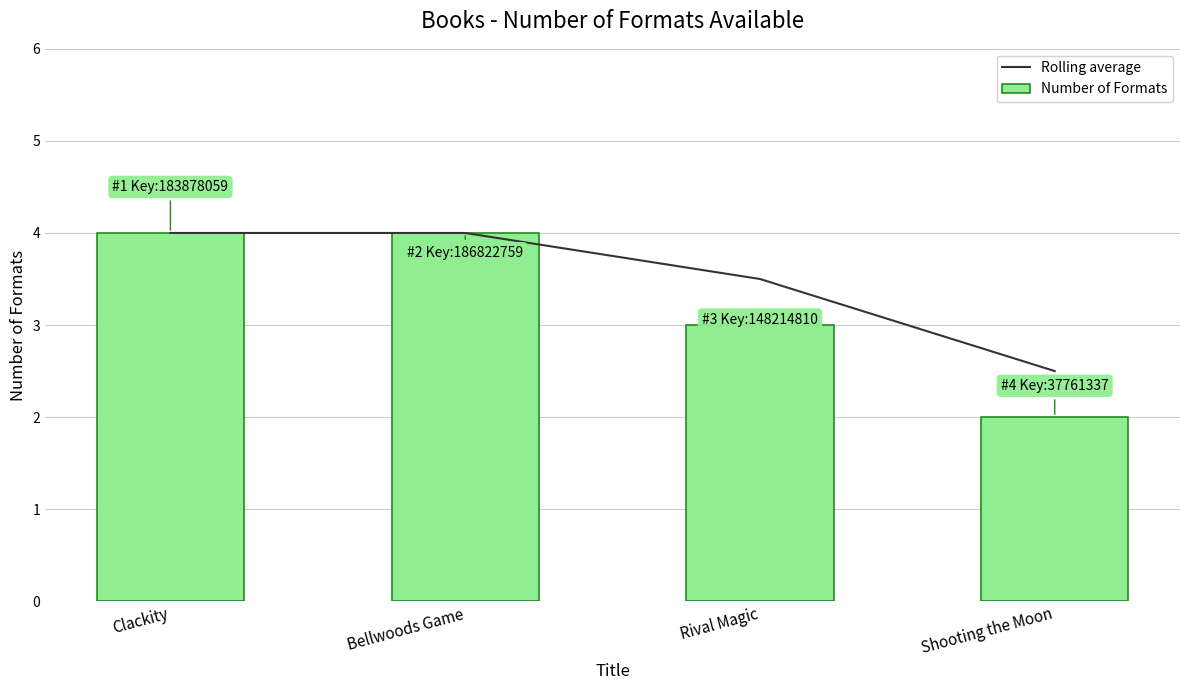

How many distinct data groups are displayed?

2